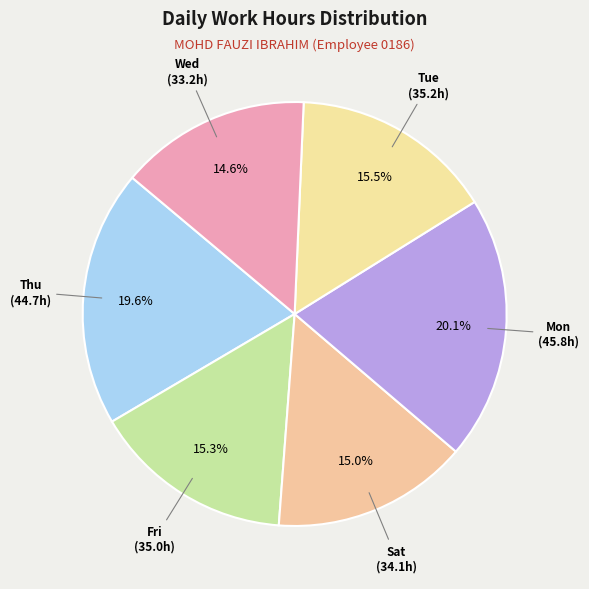

How many segments does this pie chart have?

6